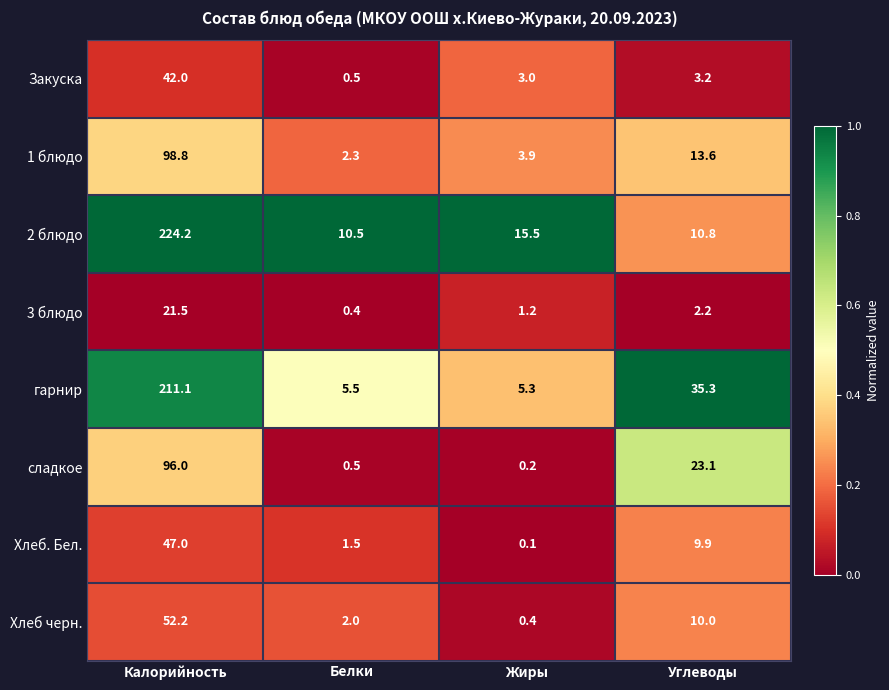

What is the maximum value shown in the chart?

224.2